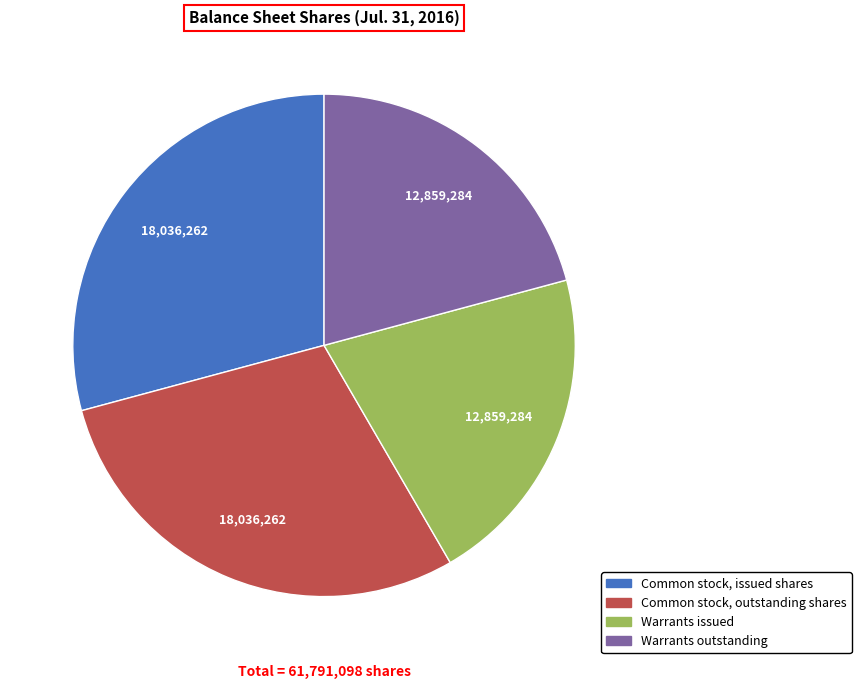

Which has a higher value, Common stock, outstanding shares or Warrants issued?

Common stock, outstanding shares